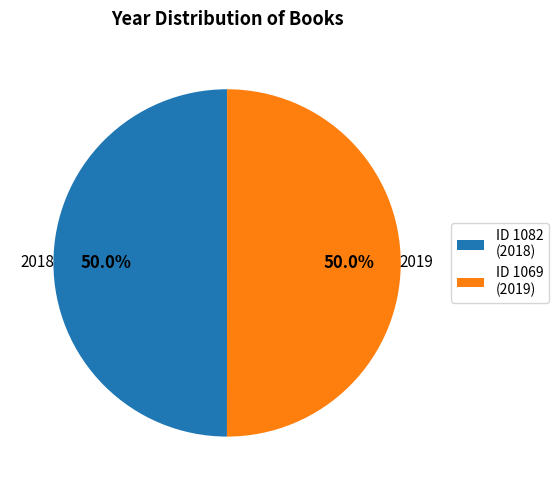

What is the total percentage of ID 1082 (2018) and ID 1069 (2019)?

100.0%